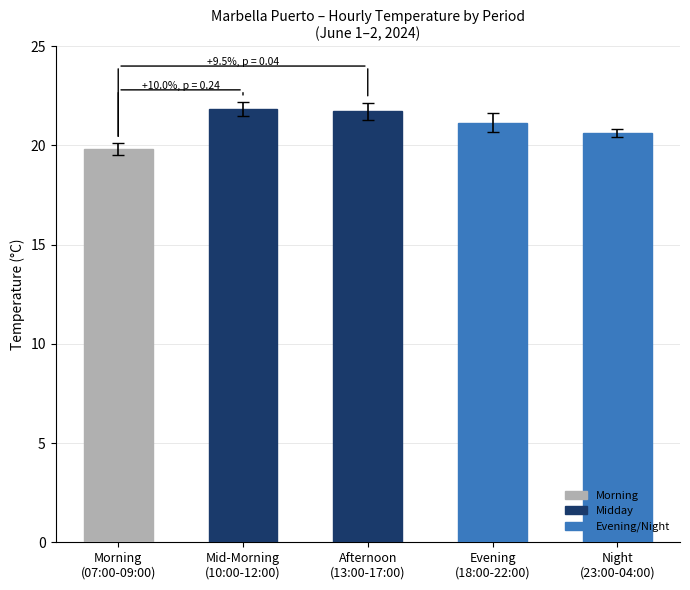

How many distinct data groups are displayed?

1